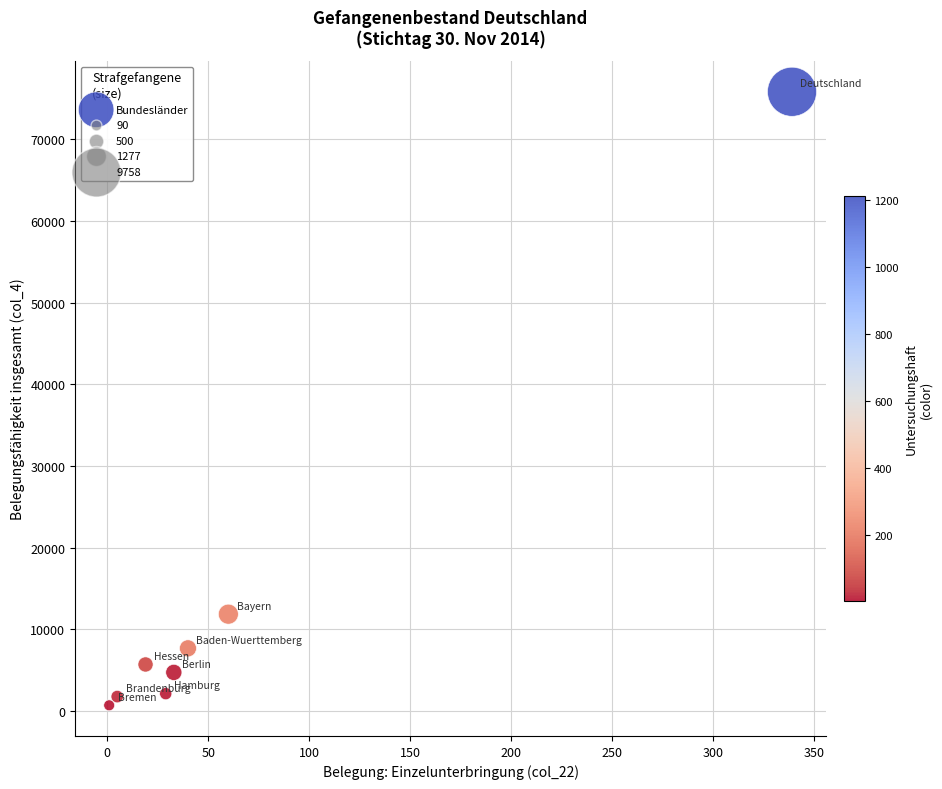

What is the range of X values (max minus min)?

338